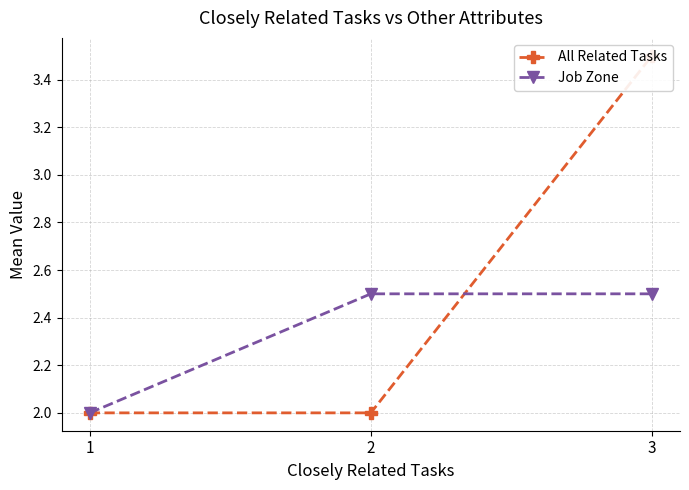

What is the difference between the All Related Tasks values at 2 and 3?

1.5